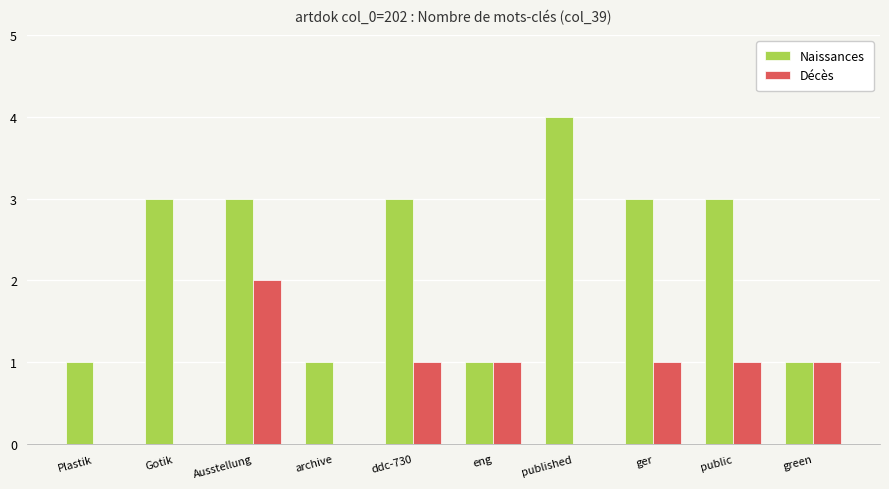

What is the approximate value of Naissances at Ausstellung?

3